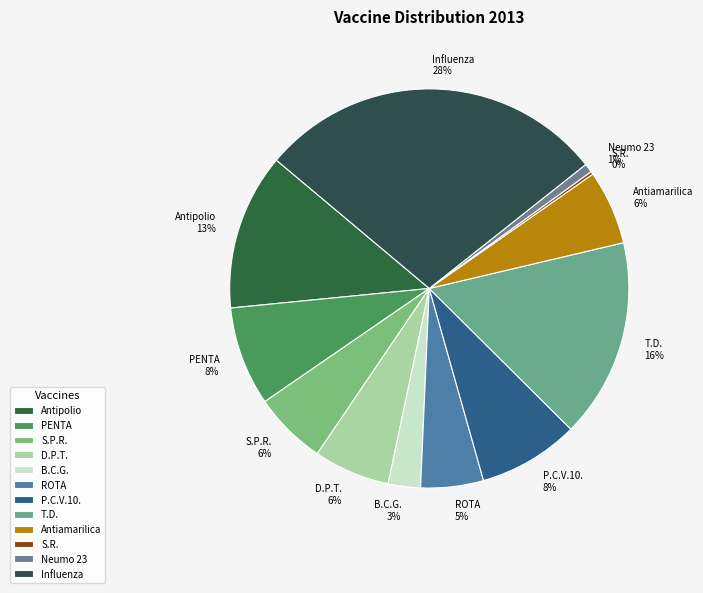

What percentage is the ROTA slice, to the nearest percent?

5%